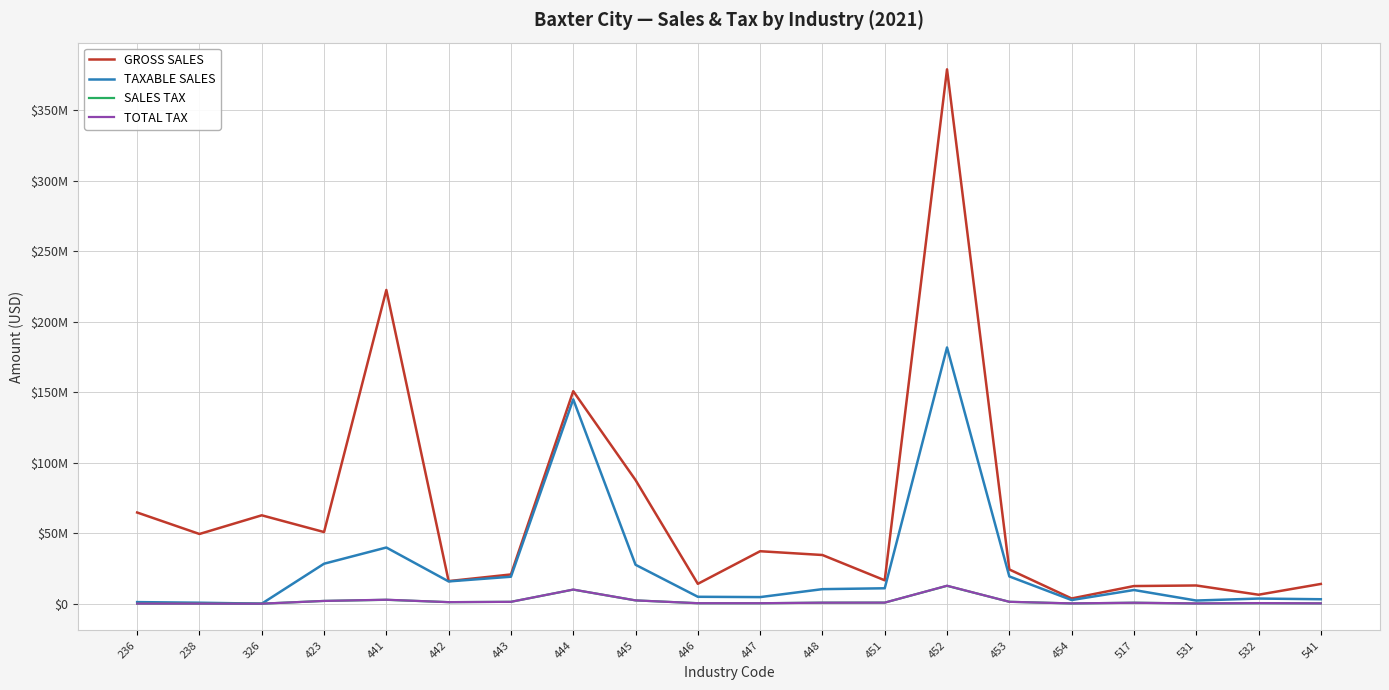

What is the highest value of the TAXABLE SALES series?

181803272